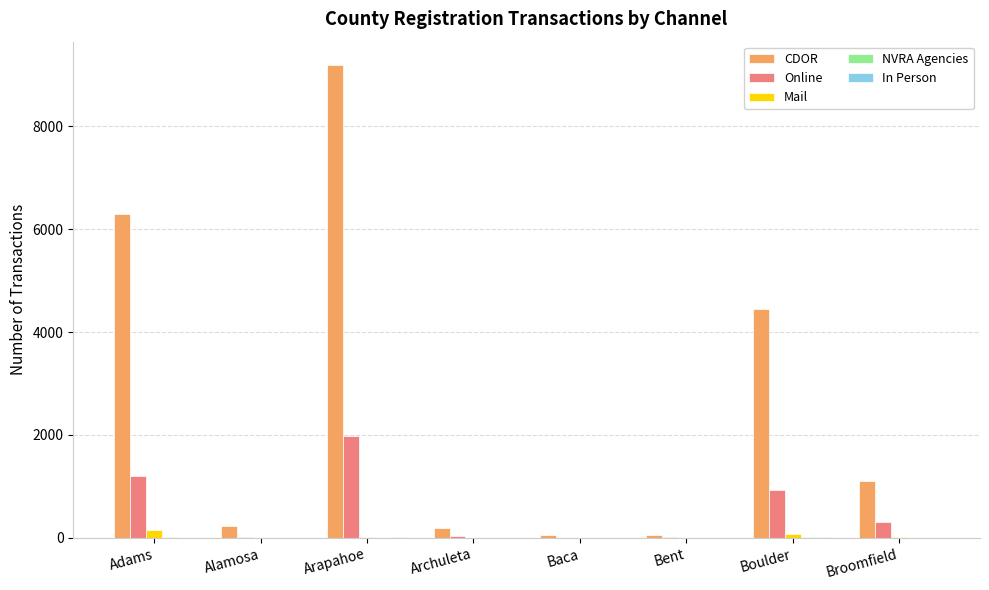

Are the bars horizontal?

No